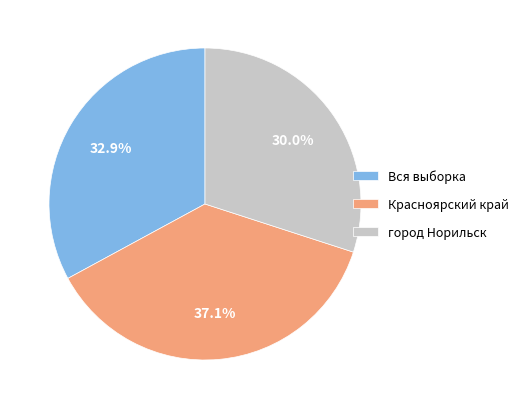

What is the ratio of the value at Вся выборка to the value at Красноярский край?

0.9